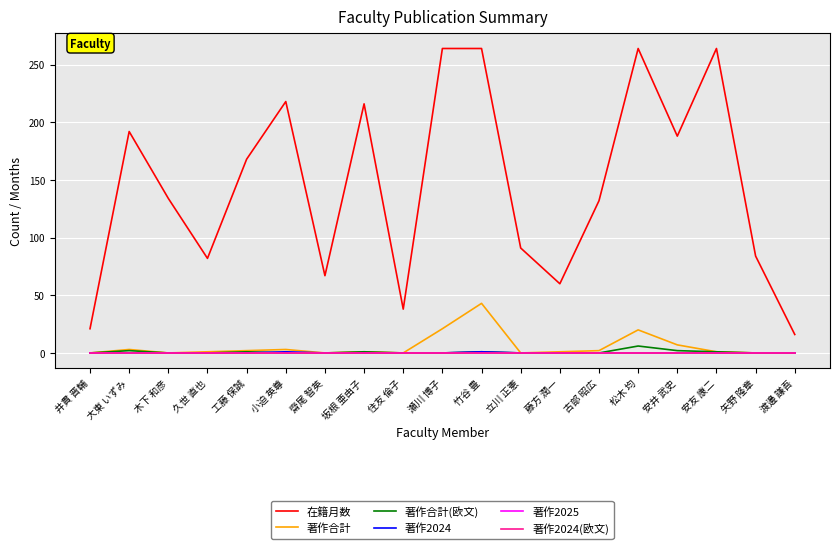

Is this an area chart (filled region under the line)?

No